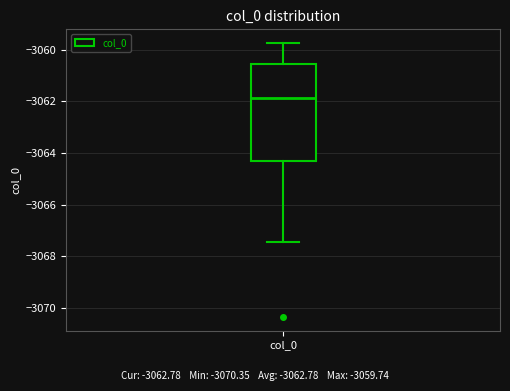

Transcribe this box plot: give where the median line is, the range the box spans, and where the two whiskers end, as read against the y-axis. The values are not printed on the chart, so give them approximately, as read against the axis.

median -3061.8, box -3064.4 to -3060.6, whiskers -3067.4 to -3059.8